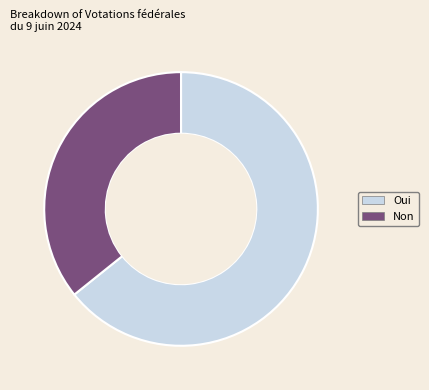

How many slices are in this pie chart?

2